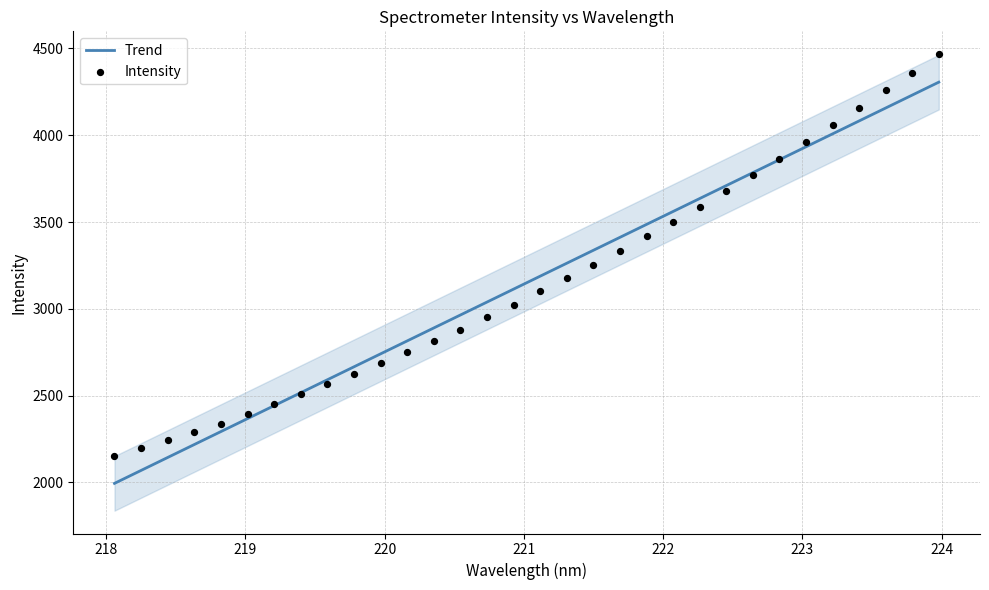

What is the highest value of the Trend series?

4305.5